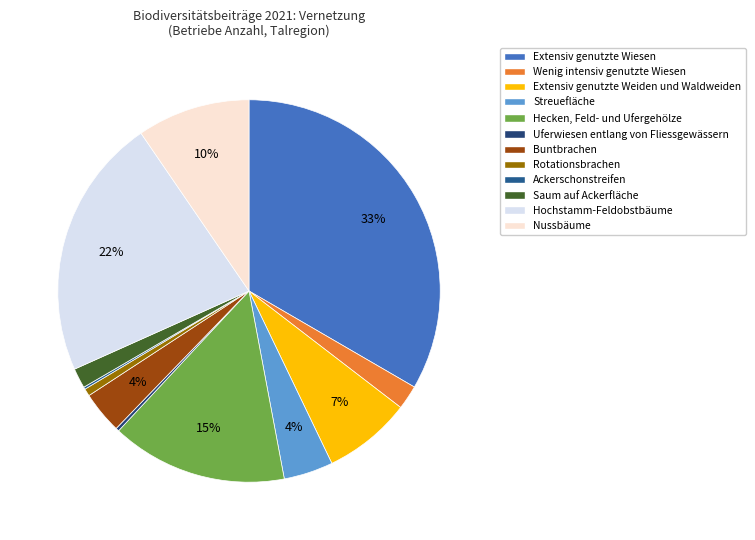

Does any single category account for the majority?

No